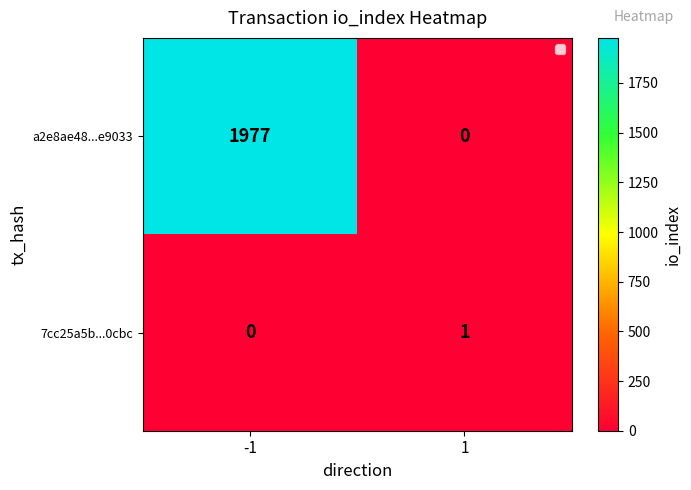

Rank the series at -1 from lowest to highest value.

7cc25a5b...0cbc, a2e8ae48...e9033